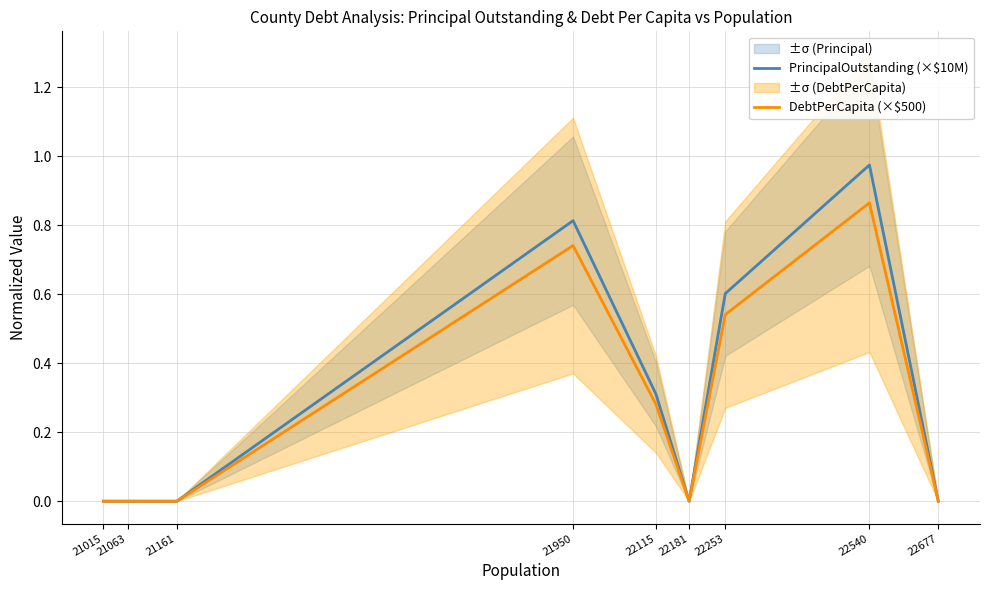

List the series in order of their overall mean, lowest first.

DebtPerCapita (×$500), PrincipalOutstanding (×$10M)